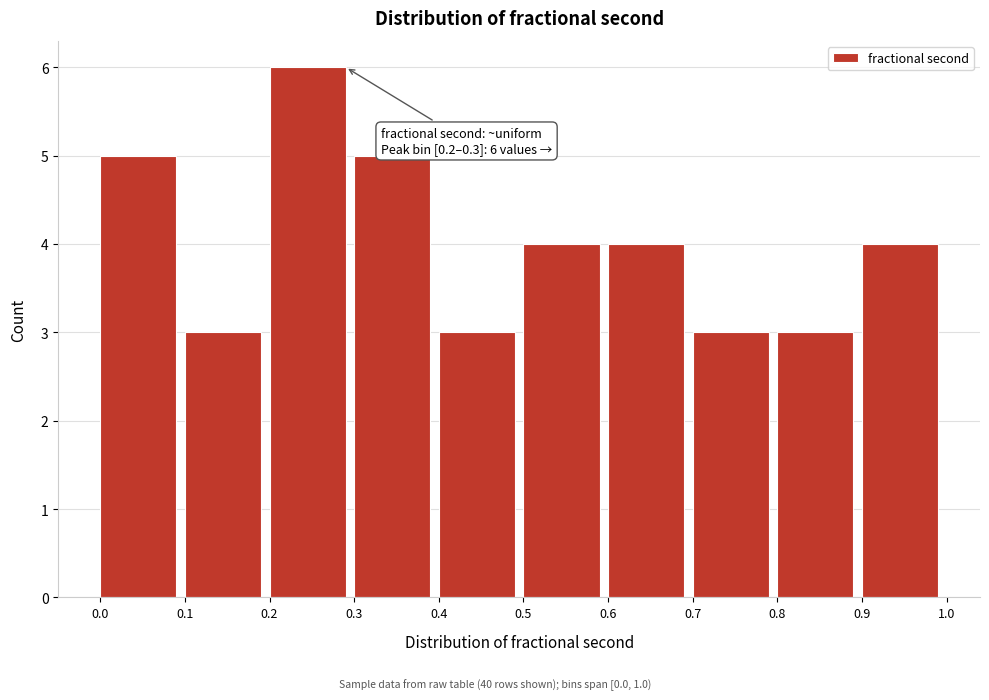

Which range on the x-axis has the tallest bar?

0.2 to 0.3